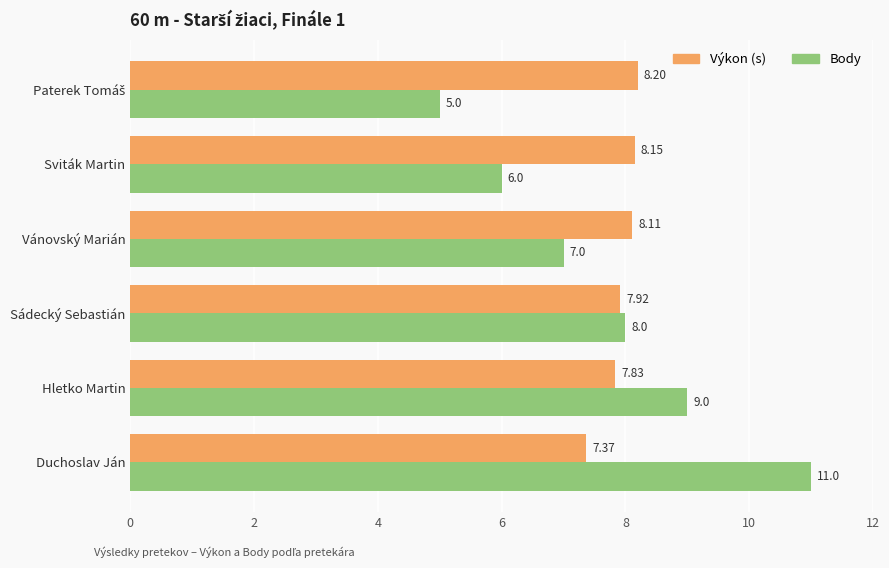

Which series has the widest spread of values?

Body